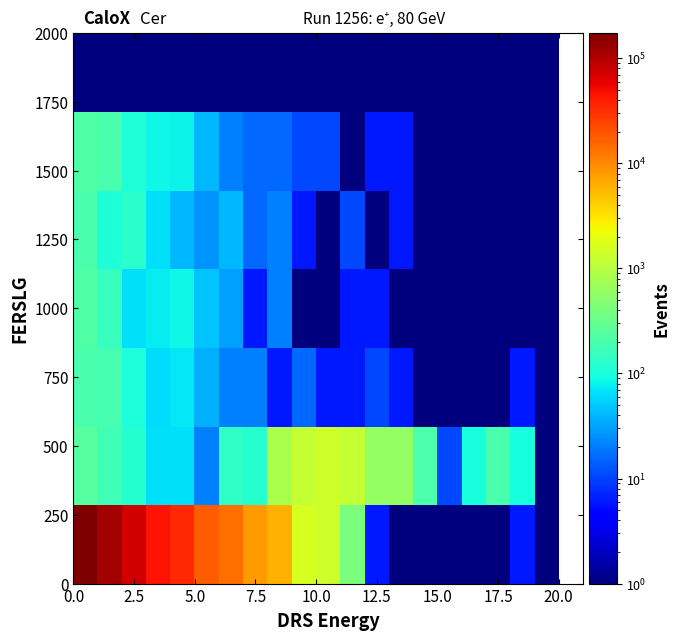

What is the minimum value shown in the chart?

1